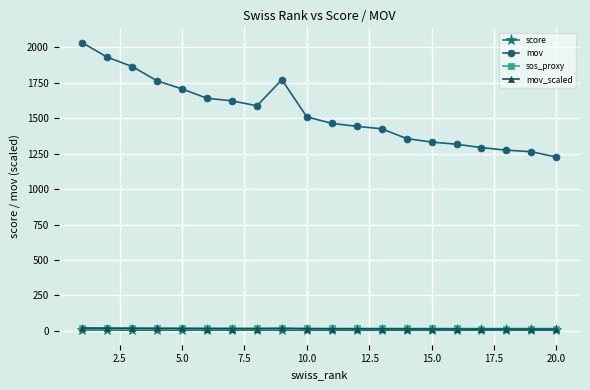

Which series has the largest total across all categories?

mov